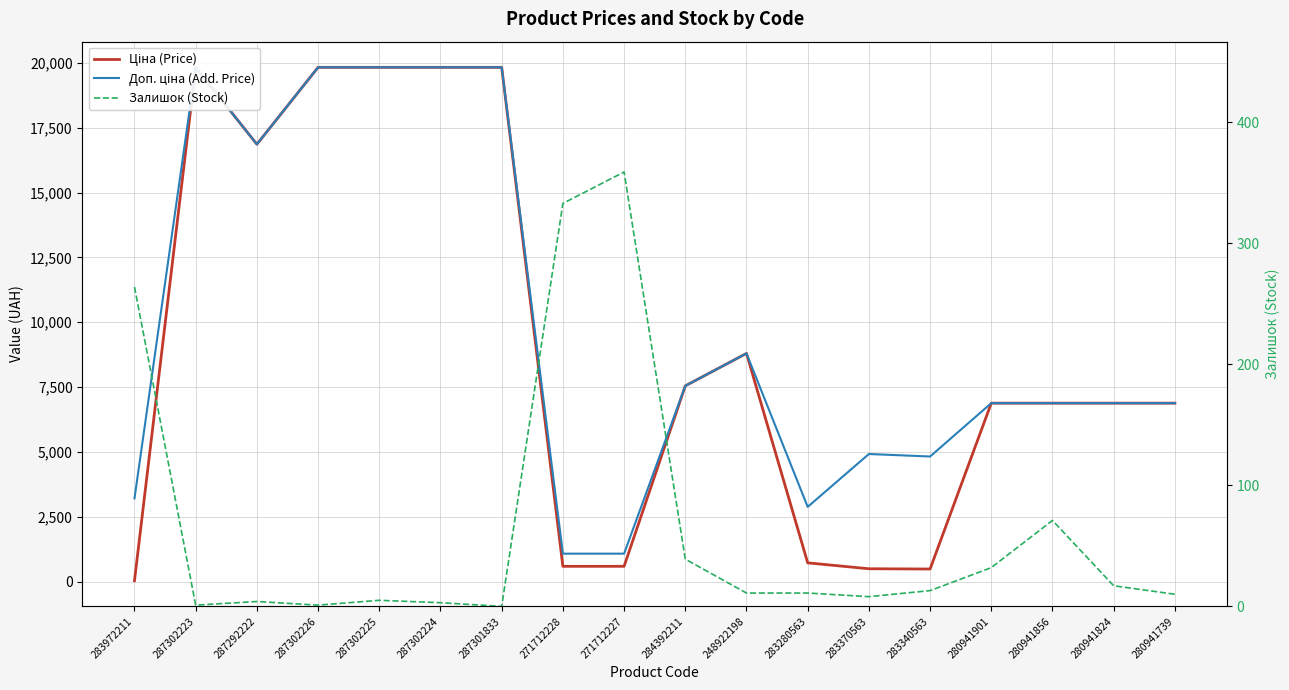

The value of Ціна (Price) at 283340563 is 853.3. True or false?

False